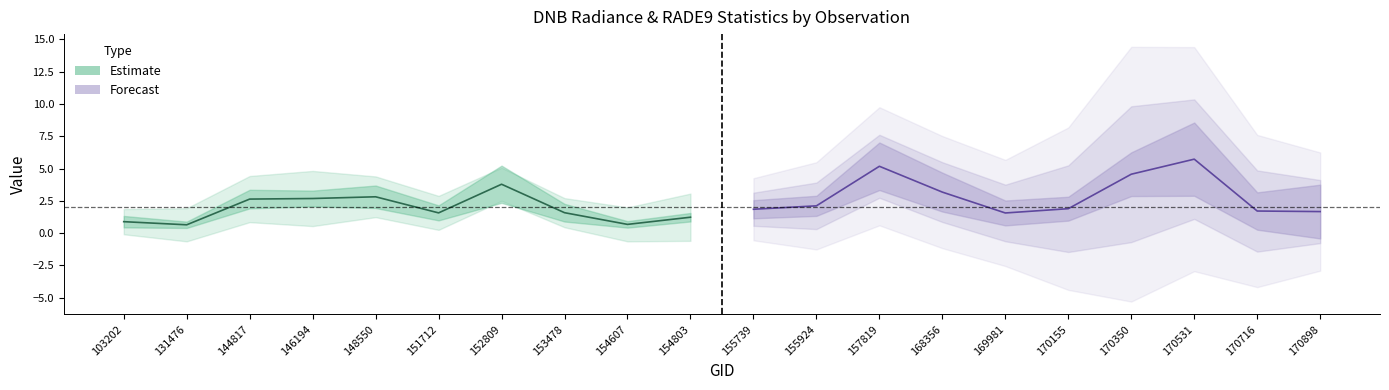

Does the chart have visible grid lines?

No